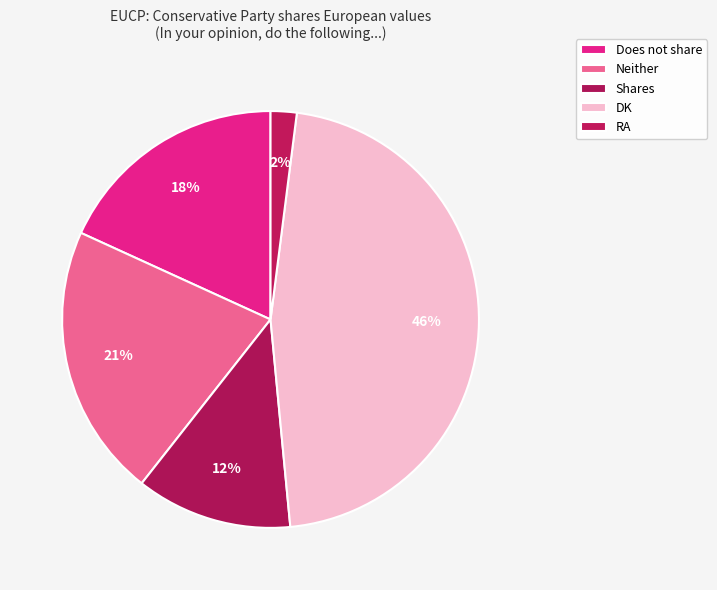

How many segments does this pie chart have?

5